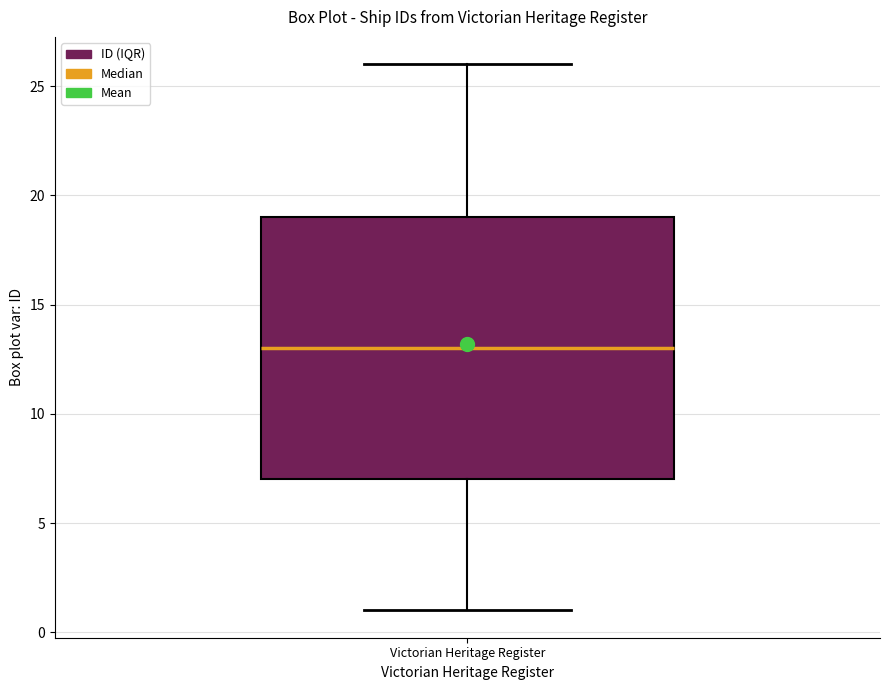

Transcribe this box plot: give where the median line is, the range the box spans, and where the two whiskers end, as read against the y-axis. The values are not printed on the chart, so give them approximately, as read against the axis.

median 13, box 7 to 19, whiskers 1 to 26